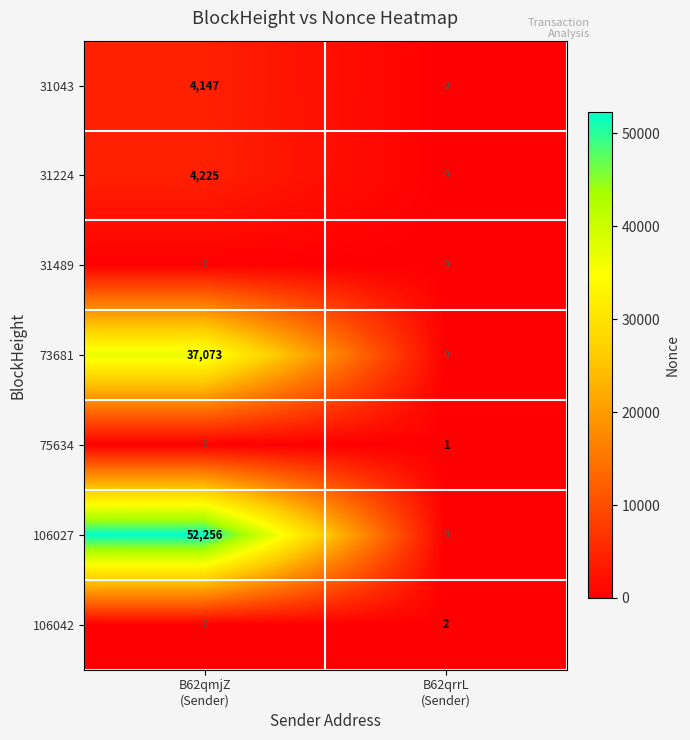

Rank the series by their maximum value, from highest to lowest.

106027, 73681, 31224, 31043, 106042, 75634, 31489